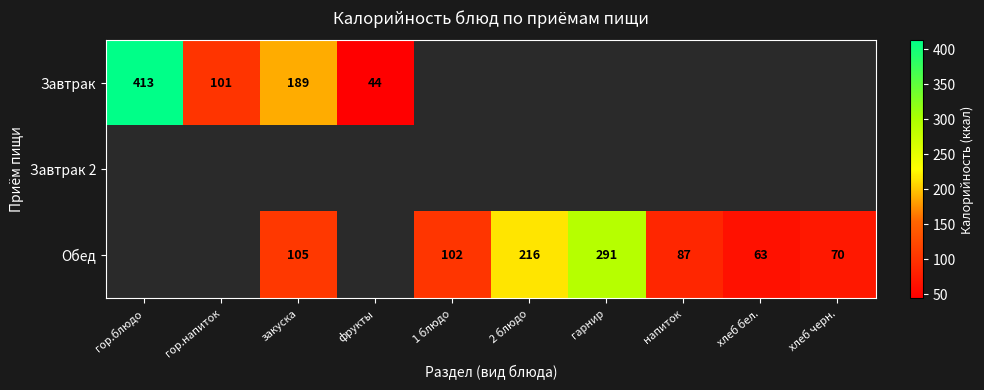

Is it true that Обед equals 291 at гарнир?

True